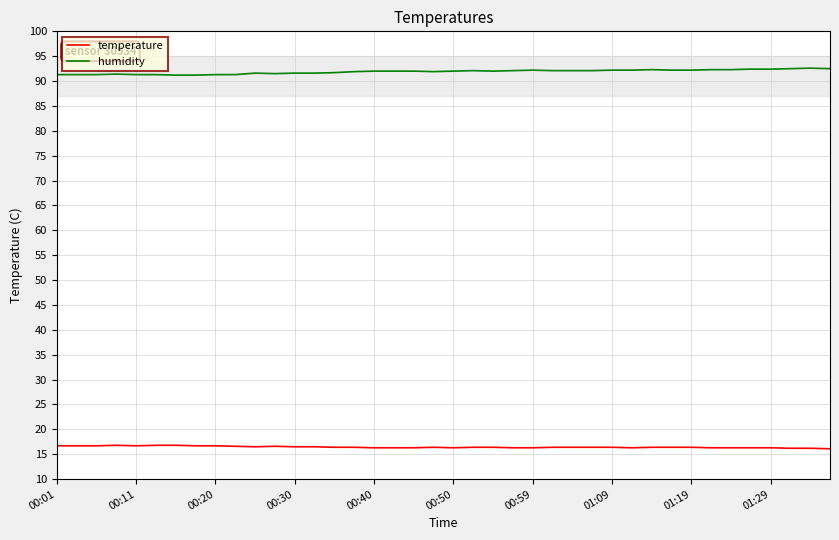

Does the chart display data point markers on the line(s)?

No